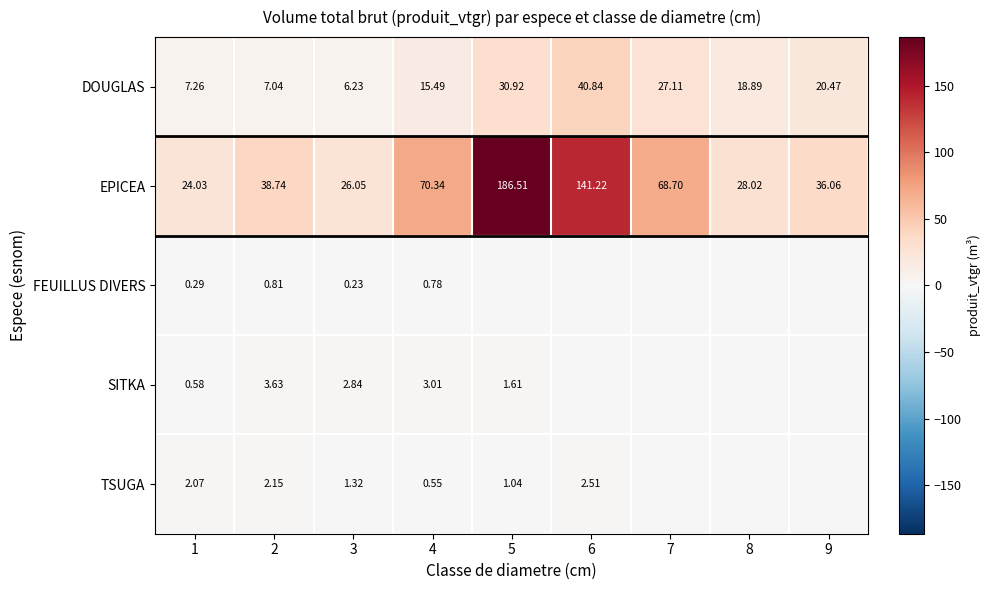

At 2, list the series in order from largest to smallest.

EPICEA, DOUGLAS, SITKA, TSUGA, FEUILLUS DIVERS